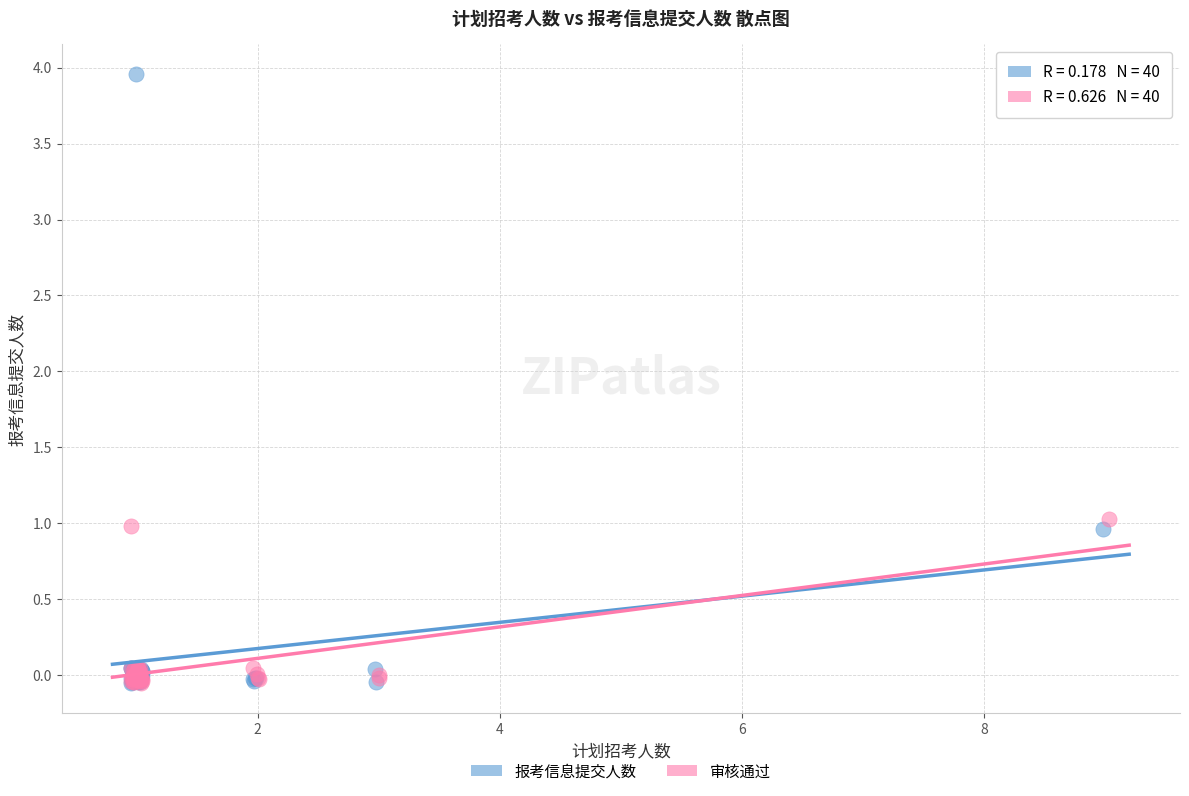

Which series has the largest Y range (max minus min)?

报考信息提交人数